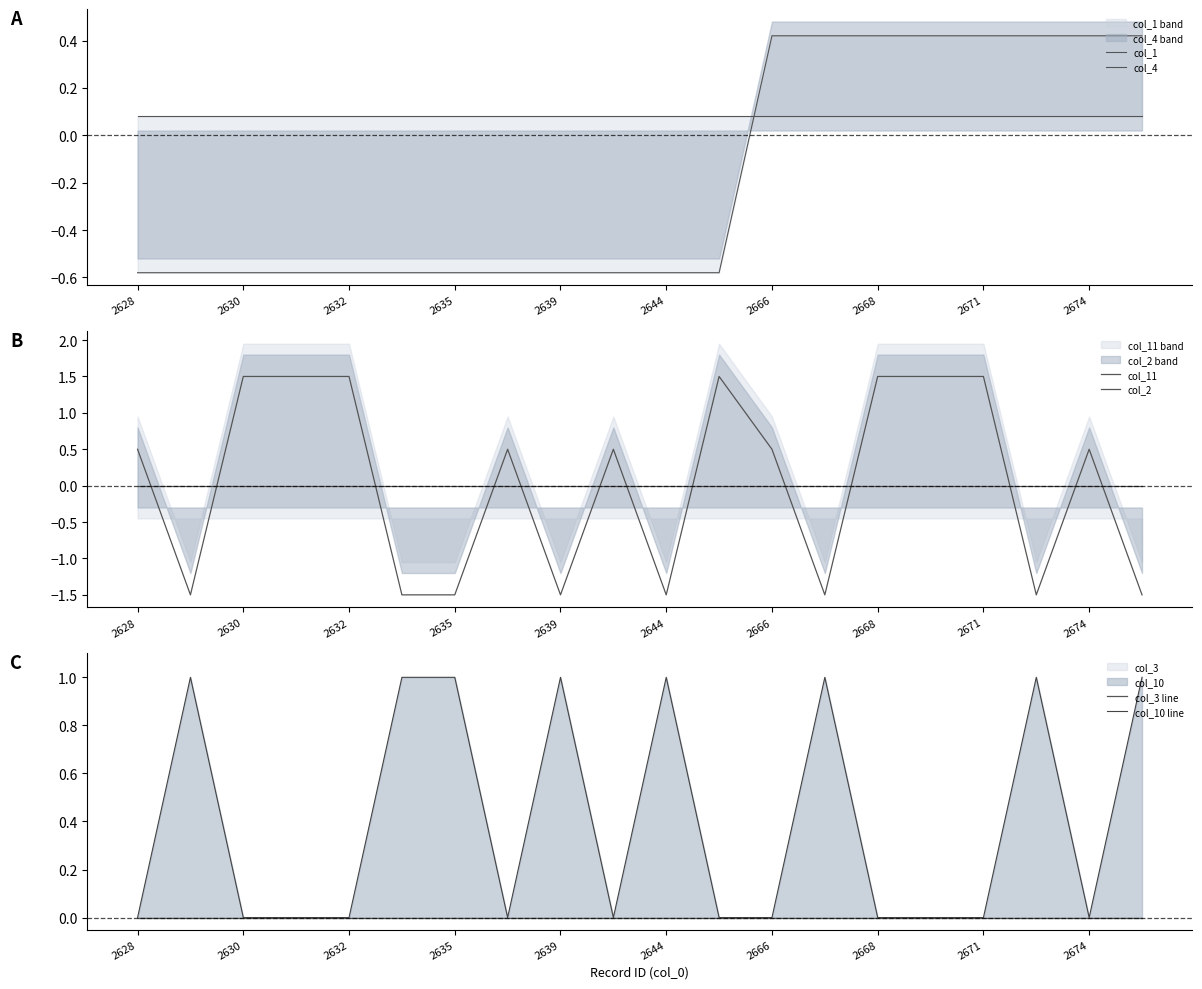

True or false: col_11 has more than 0 interior local peaks.

True